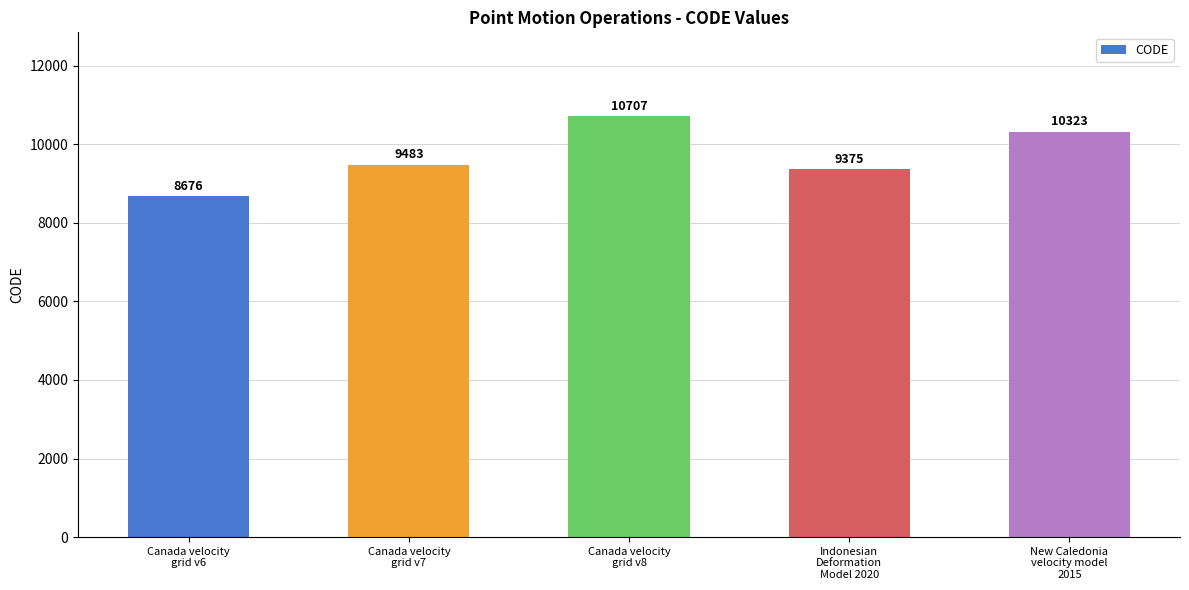

What is the sum of all values?

48564